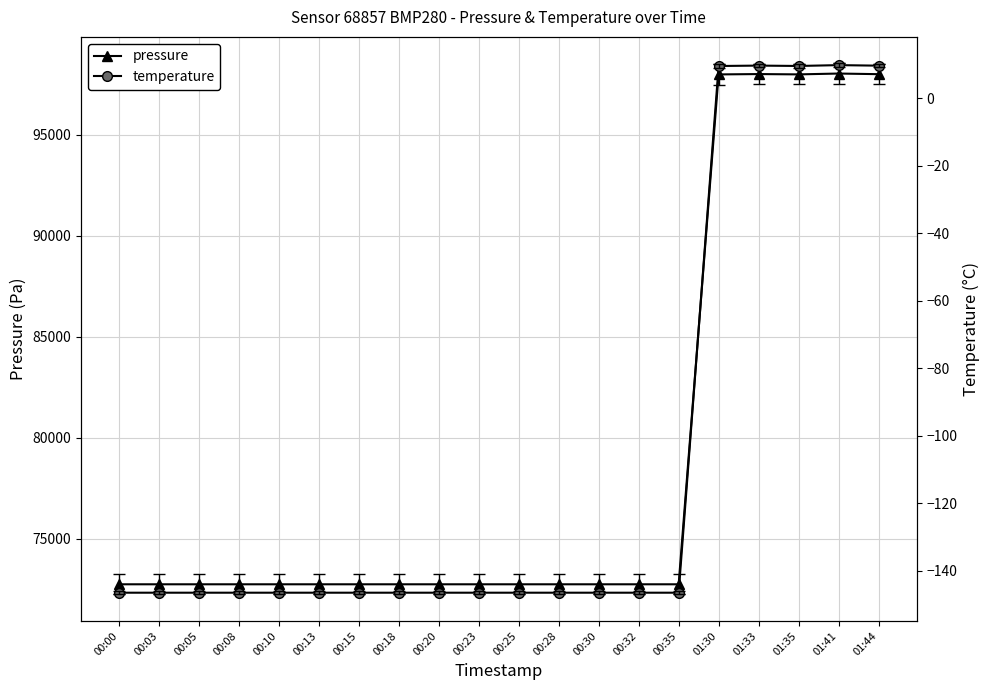

What is the label of the 5th point from the right?

01:30